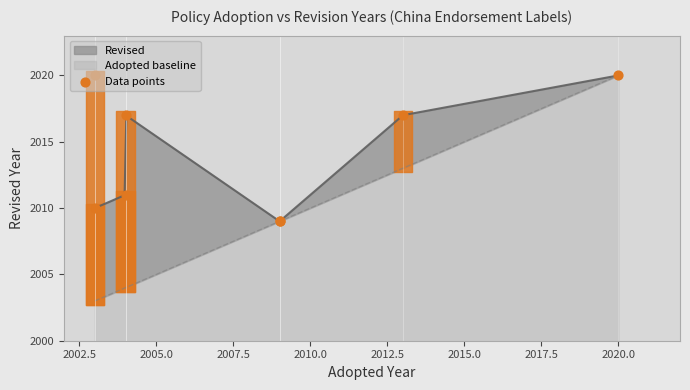

What is the ratio of the value at 2017.5 to the value at 2002.5?

1.0